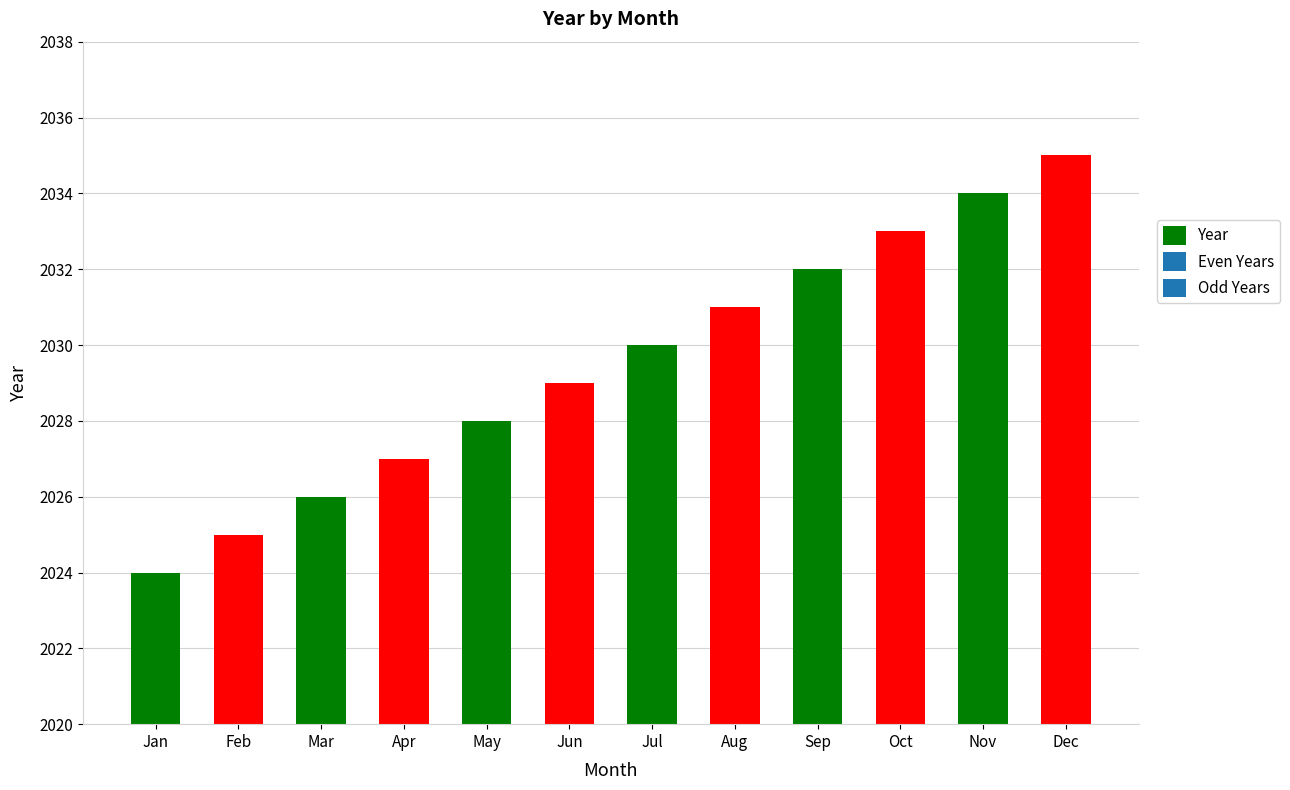

List the labels in order of value, smallest first.

Jan, Feb, Mar, Apr, May, Jun, Jul, Aug, Sep, Oct, Nov, Dec